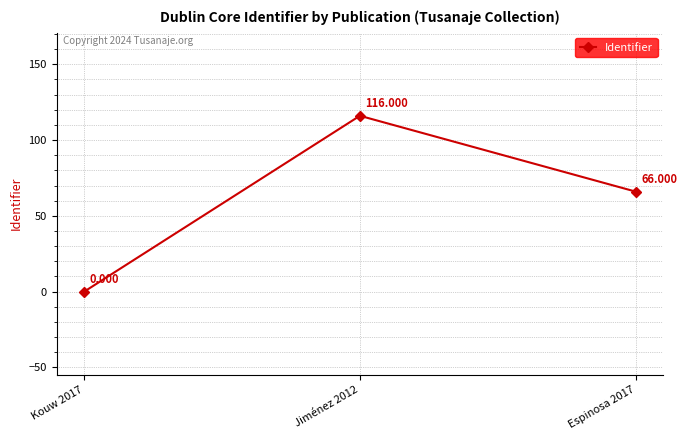

Count the values in the range 0 to 116.

3